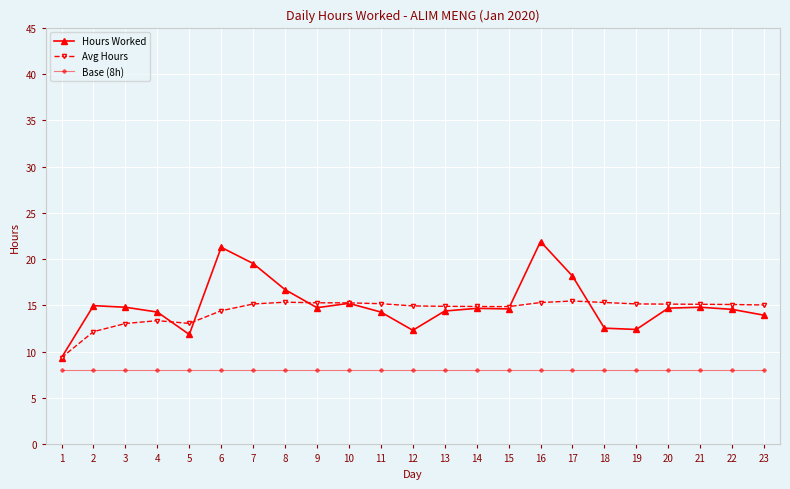

What is the difference between the Avg Hours values at 9 and 20?

0.1